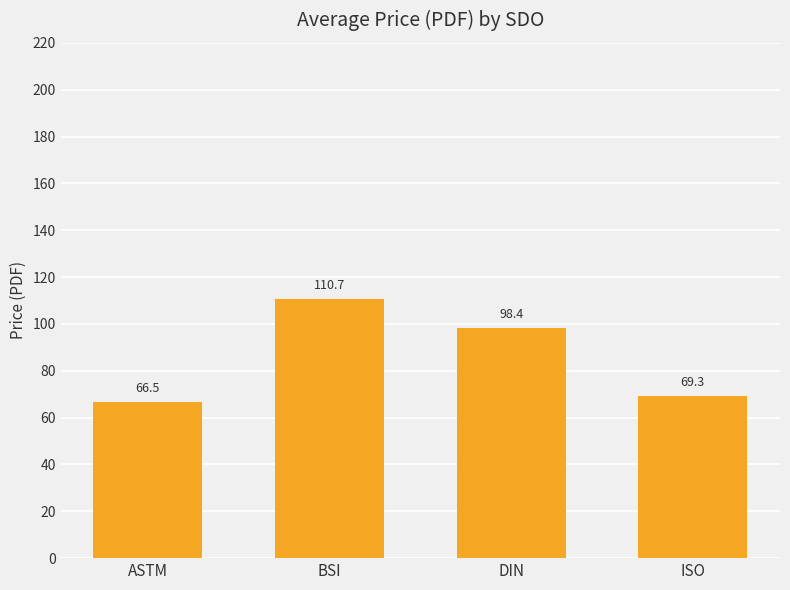

What is the average value?

86.2